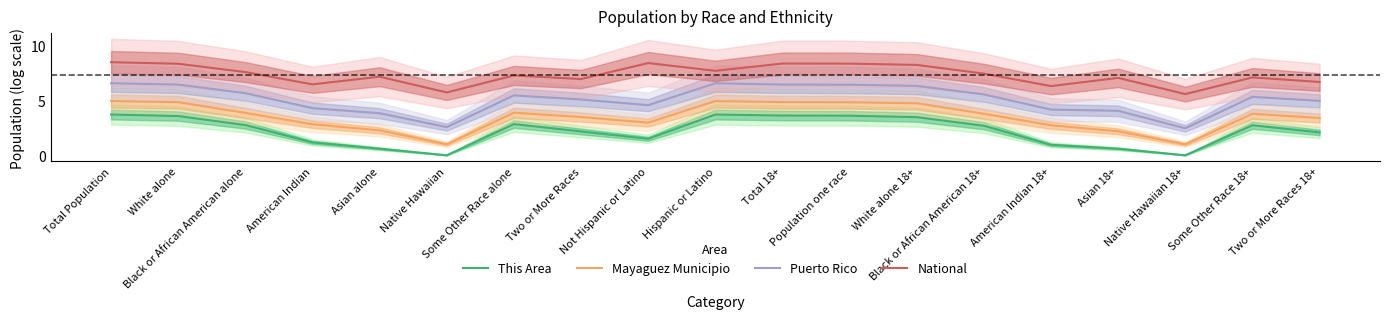

At which category is the sum across all series the highest?

Total Population